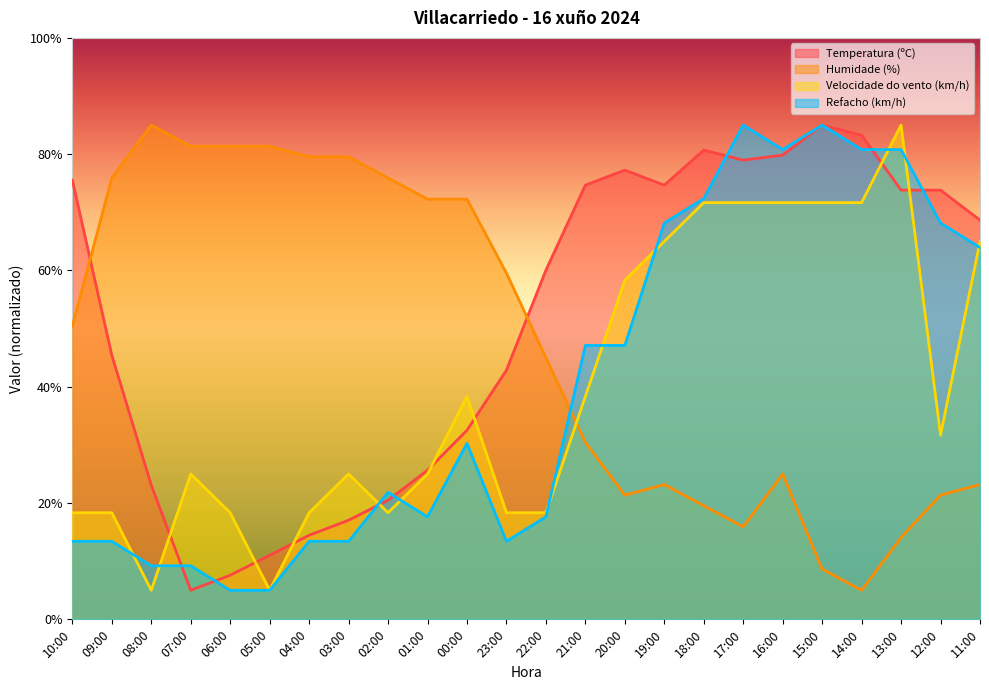

At which category does Refacho (km/h) reach its first local valley?

01:00